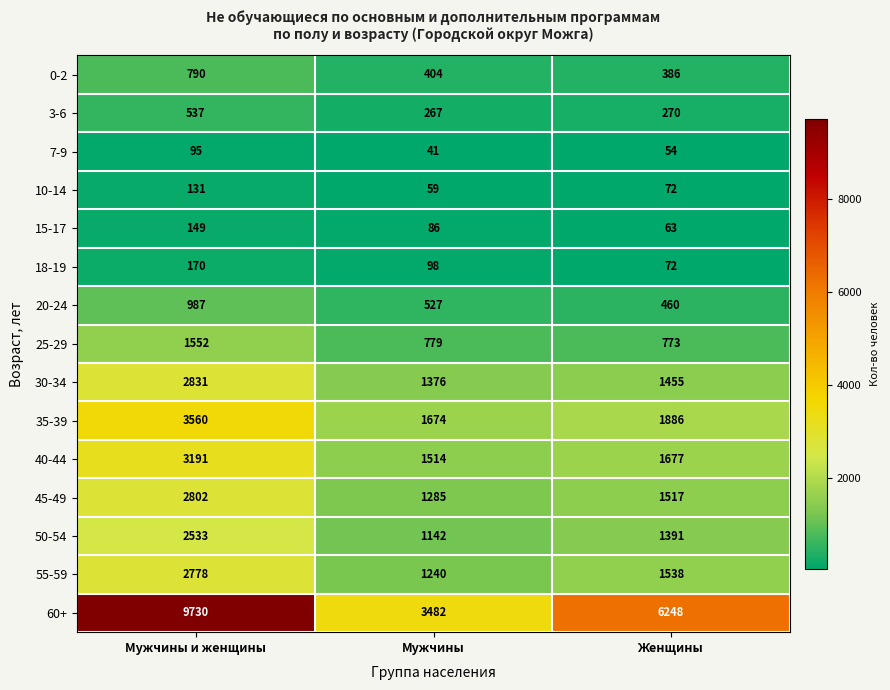

What is the difference between the 40-44 values at Женщины and Мужчины?

163